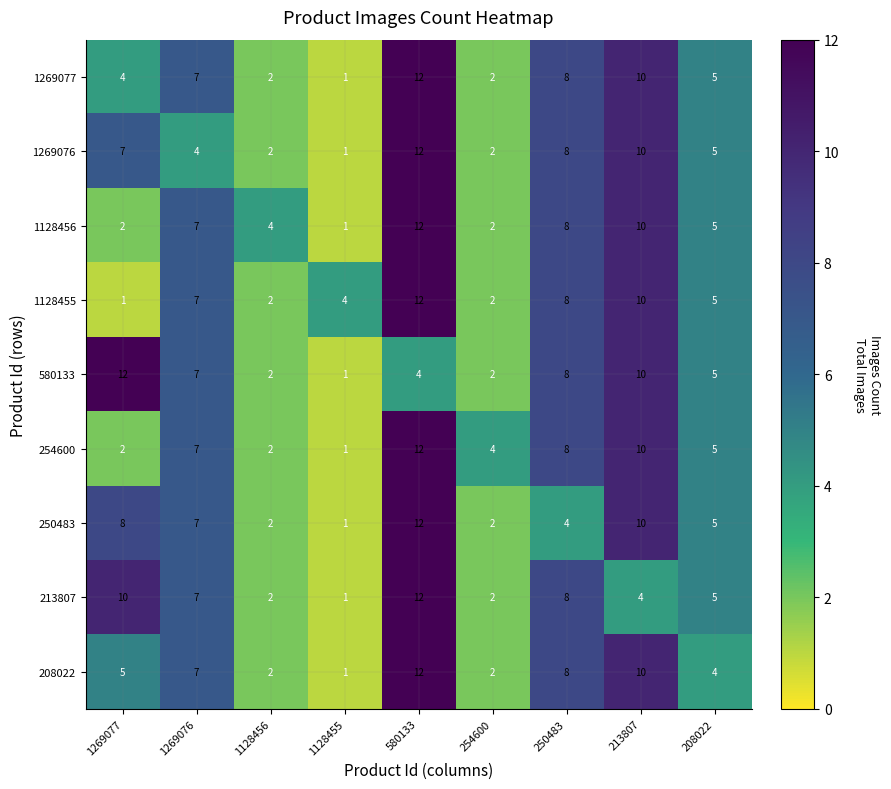

What is the maximum value for 1128456?

12